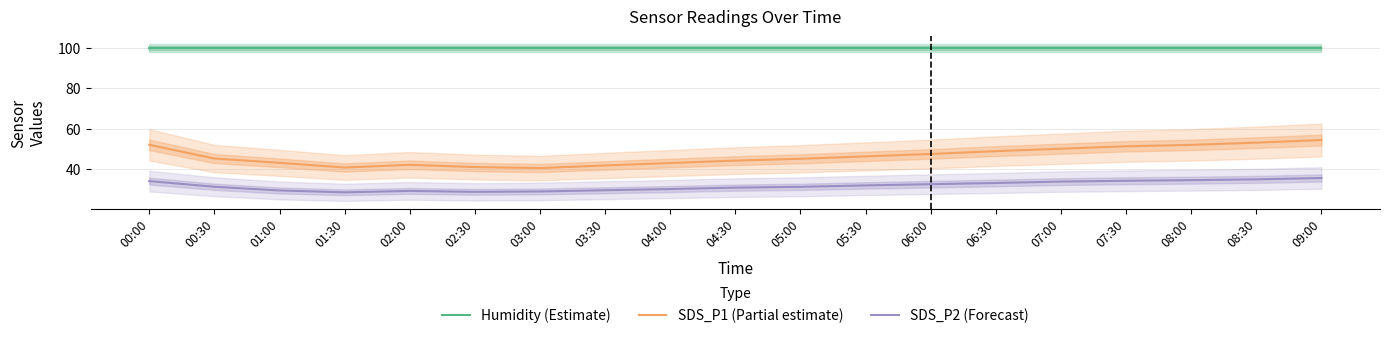

What is the difference between the highest and lowest values at 09:00?

64.3